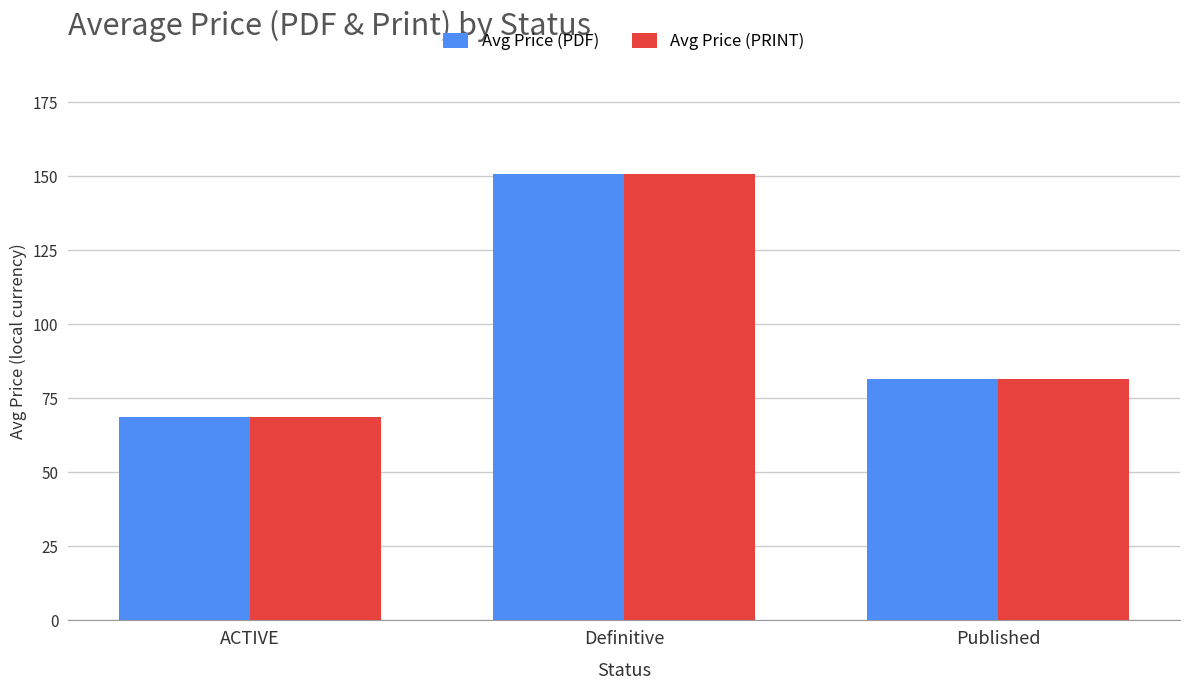

The Avg Price (PRINT) series shows 23.4 at ACTIVE. True or false?

False